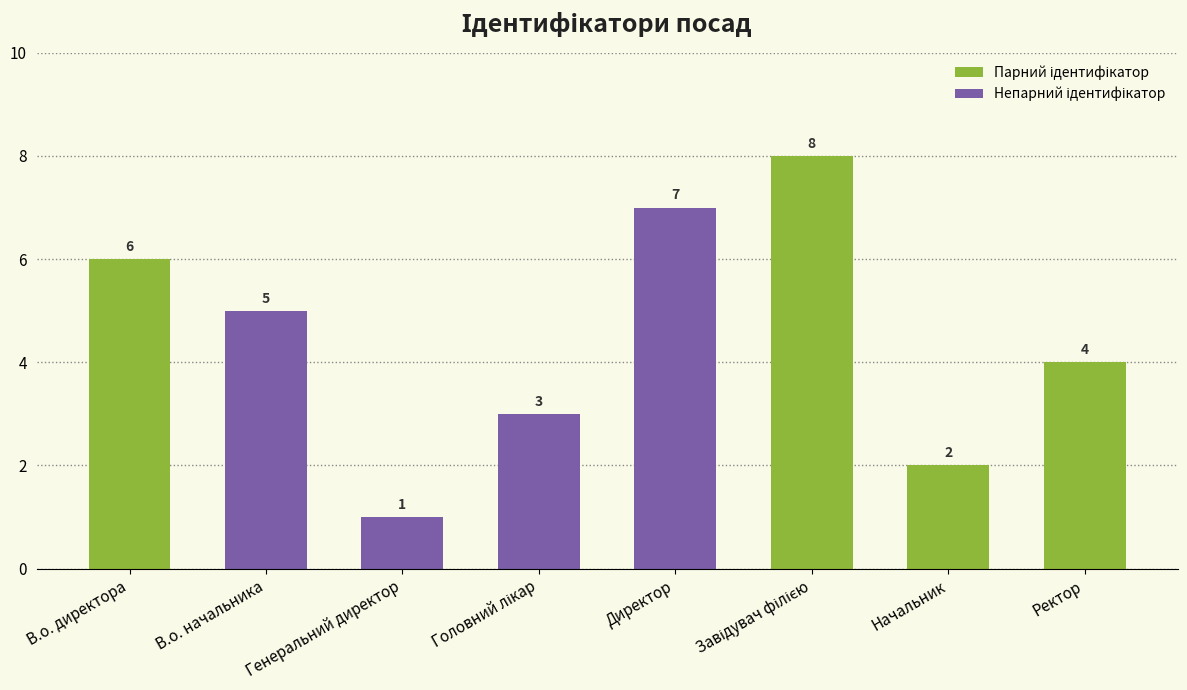

What position from the right is Начальник?

2